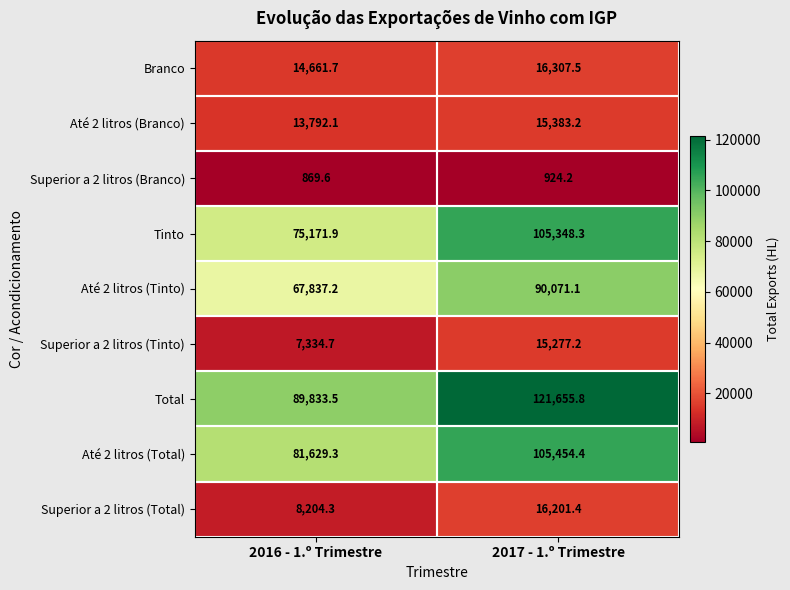

True or false: Até 2 litros (Branco) has a value of 21739.4 at 2016 - 1.º Trimestre.

False